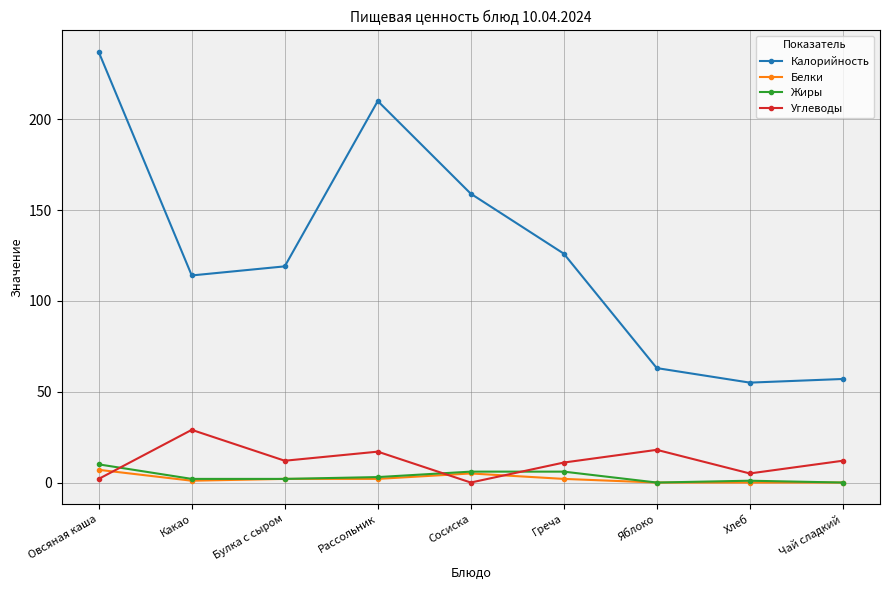

Which series has the largest total across all categories?

Калорийность